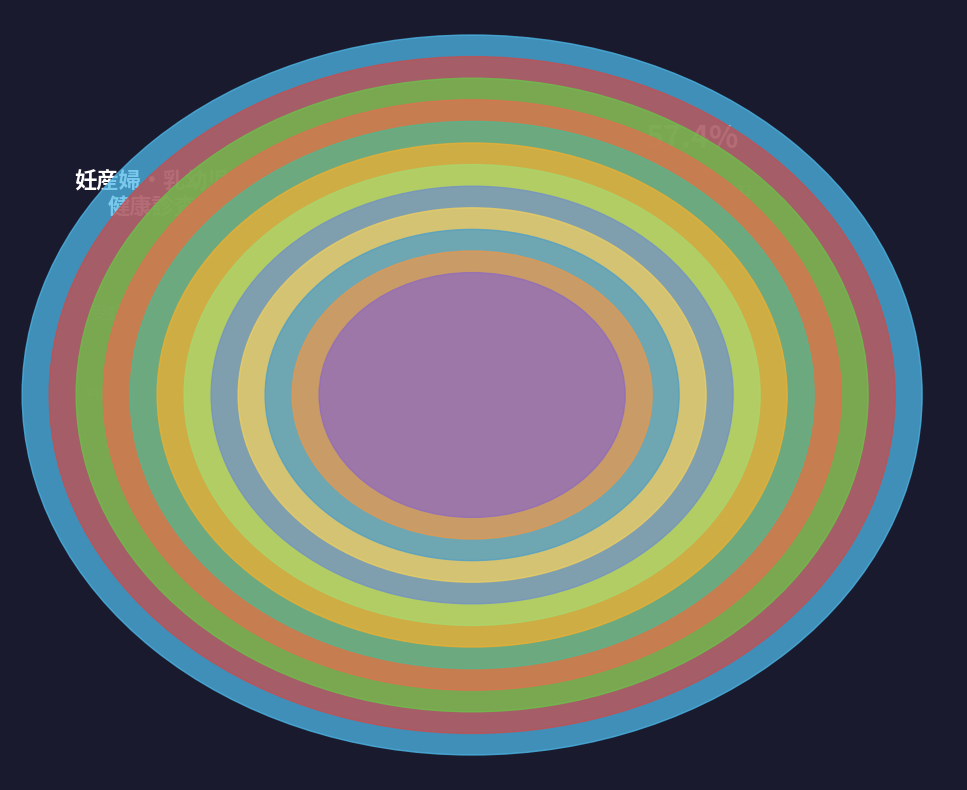

Rank the categories by value from lowest to highest.

宮津市, 綾部市, 亀岡市, 舞鶴市, 八幡市, 城陽市, 向日市, 京田辺市, 長岡京市, 福知山市, 宇治市, 京都市